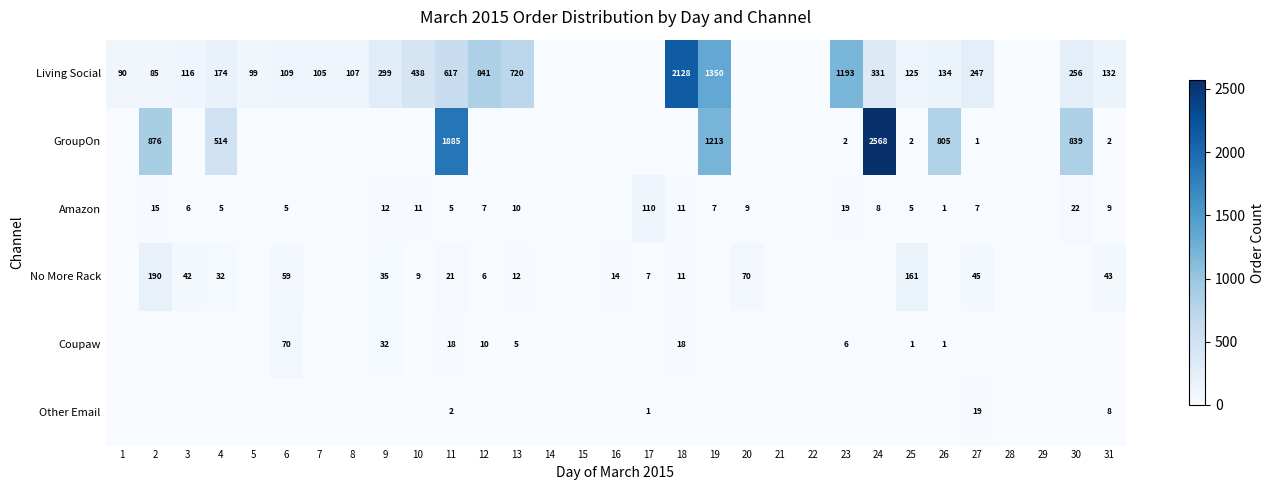

Is it true that Living Social equals 843 at 11?

False